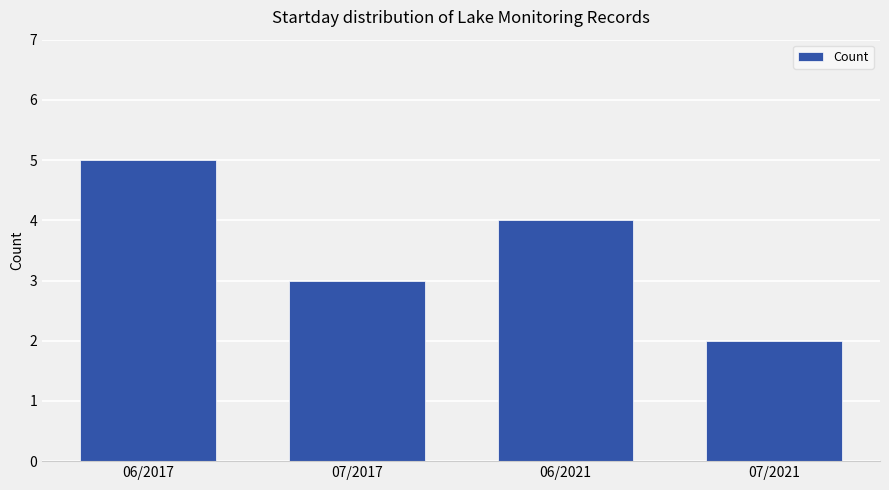

Reading left to right, list all the values displayed in this chart.

5	3	4	2